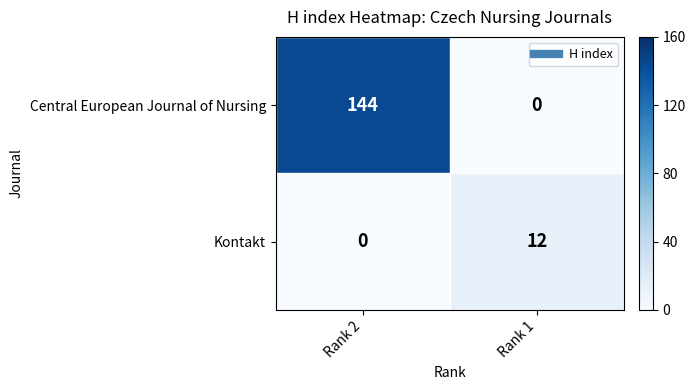

True or false: Central European Journal of Nursing has a value of 47 at Rank 1.

False